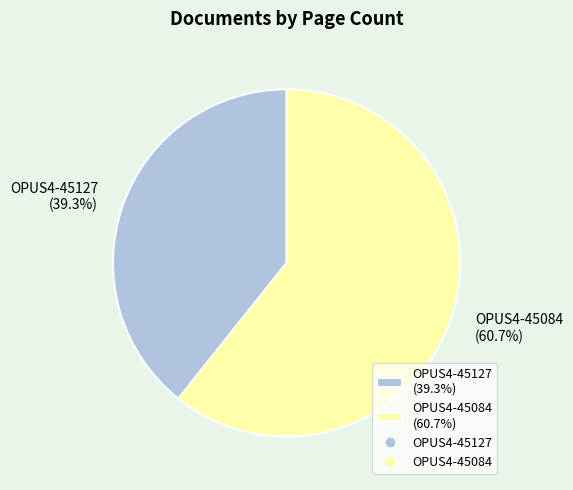

Does OPUS4-45127 represent more than half of the total?

No